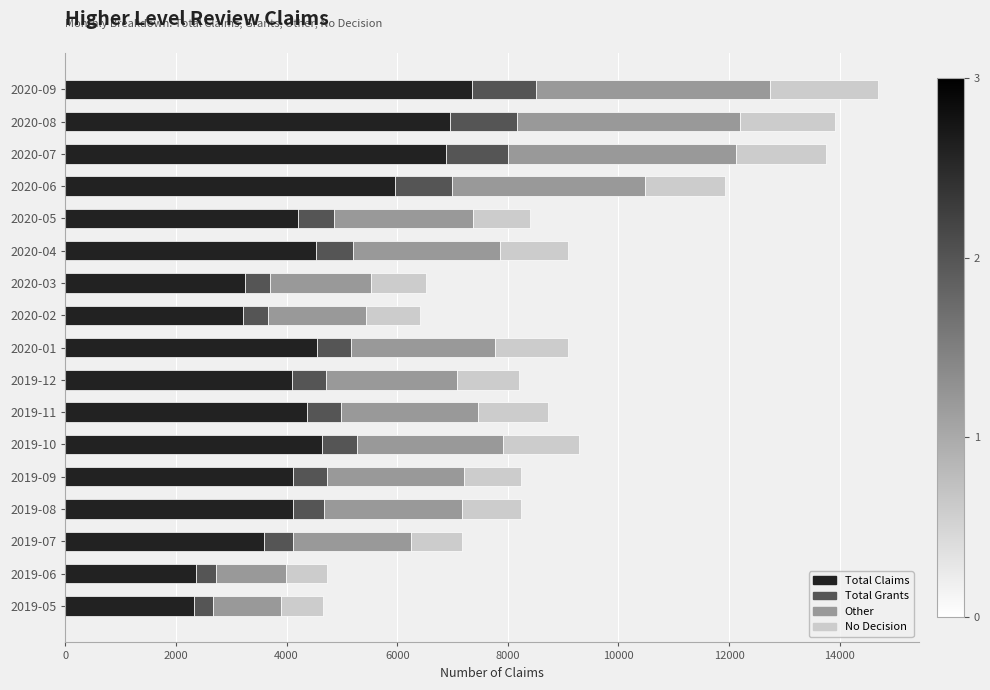

What are all the series names shown in the legend?

Total Claims, Total Grants, Other, No Decision